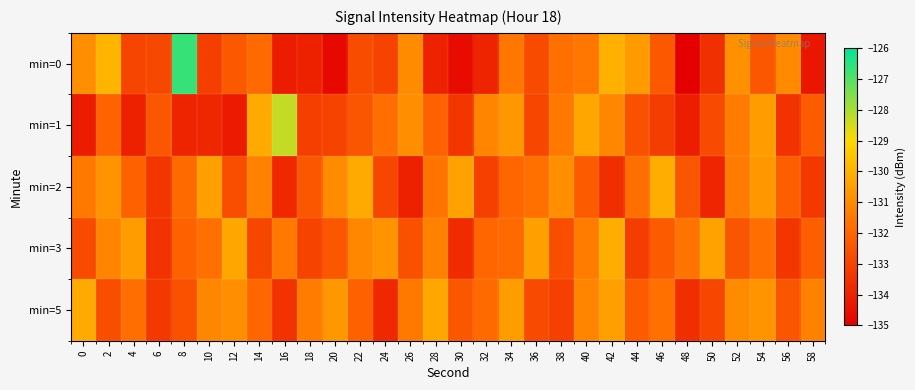

Reading right to left, transcribe all the data shown in this chart.

min=0: 58=-134.3	56=-131.0	54=-132.5	52=-130.9	50=-133.6	48=-135.0	46=-132.4	44=-130.6	42=-130.1	40=-131.6	38=-131.7	36=-132.8	34=-131.5	32=-133.9	30=-134.6	28=-134.0	26=-131.0	24=-133.0	22=-132.7	20=-134.7	18=-134.0	16=-134.1	14=-131.9	12=-132.4	10=-133.1	8=-126.6	6=-132.9	4=-132.9	2=-129.9	0=-130.9
min=1: 58=-132.3	56=-133.5	54=-130.6	52=-131.4	50=-132.8	48=-134.1	46=-133.2	44=-132.6	42=-131.1	40=-130.3	38=-131.5	36=-132.9	34=-130.7	32=-131.2	30=-133.4	28=-132.1	26=-130.9	24=-131.8	22=-132.5	20=-133.0	18=-133.1	16=-128.3	14=-130.2	12=-134.2	10=-133.8	8=-133.9	6=-132.4	4=-134.0	2=-132.0	0=-134.1
min=2: 58=-133.3	56=-132.2	54=-130.7	52=-131.4	50=-133.9	48=-132.5	46=-130.1	44=-131.8	42=-133.6	40=-132.3	38=-130.9	36=-131.7	34=-132.0	32=-133.1	30=-130.4	28=-131.6	26=-134.0	24=-132.9	22=-130.2	20=-131.0	18=-132.4	16=-133.8	14=-131.3	12=-132.7	10=-130.5	8=-131.9	6=-133.4	4=-132.1	2=-130.8	0=-131.5
min=3: 58=-132.2	56=-133.4	54=-131.8	52=-132.5	50=-130.4	48=-131.6	46=-132.3	44=-133.2	42=-130.1	40=-131.4	38=-132.7	36=-130.5	34=-131.9	32=-132.0	30=-133.7	28=-131.3	26=-132.6	24=-130.8	22=-131.1	20=-132.4	18=-133.0	16=-131.5	14=-132.9	12=-130.3	10=-131.7	8=-132.1	6=-133.5	4=-130.6	2=-131.2	0=-132.8
min=5: 58=-131.3	56=-132.5	54=-130.8	52=-131.0	50=-132.9	48=-133.6	46=-131.7	44=-132.3	42=-130.5	40=-131.2	38=-133.1	36=-132.8	34=-130.6	32=-131.9	30=-132.4	28=-130.3	26=-131.5	24=-133.8	22=-132.1	20=-130.7	18=-131.4	16=-133.5	14=-132.0	12=-130.9	10=-131.1	8=-132.6	6=-133.3	4=-131.8	2=-132.7	0=-130.2